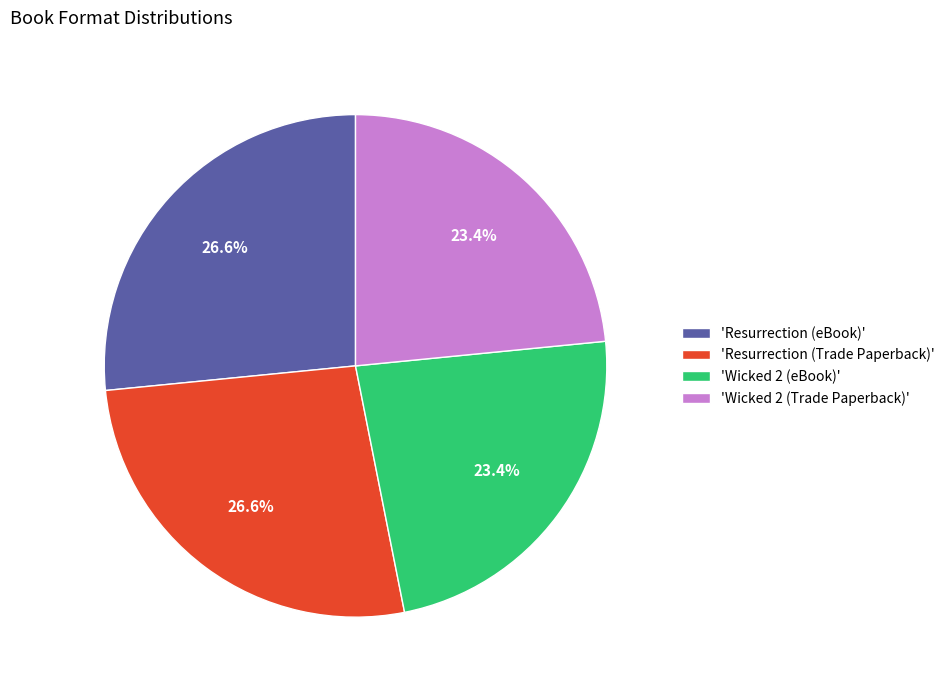

How many segments does this pie chart have?

4